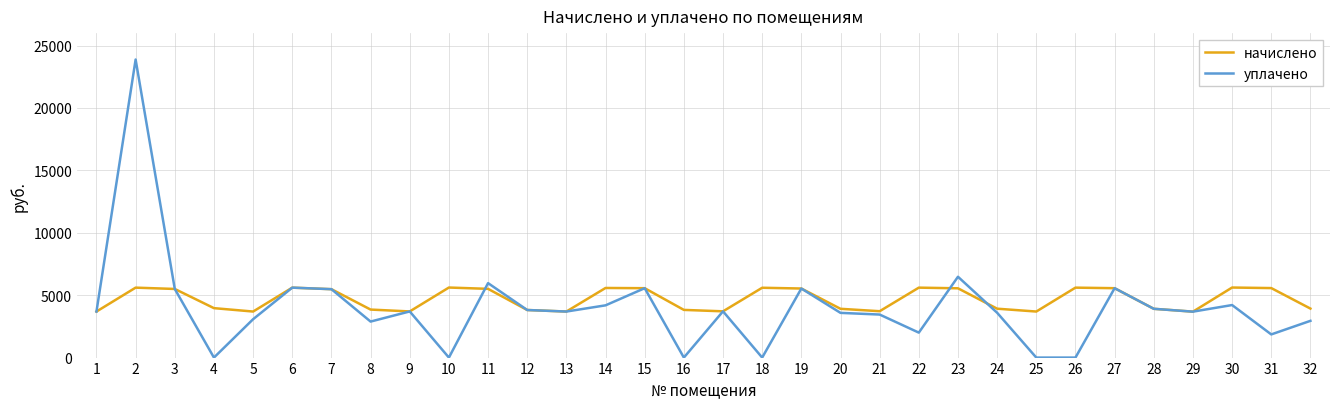

What is the greatest value displayed?

23884.0